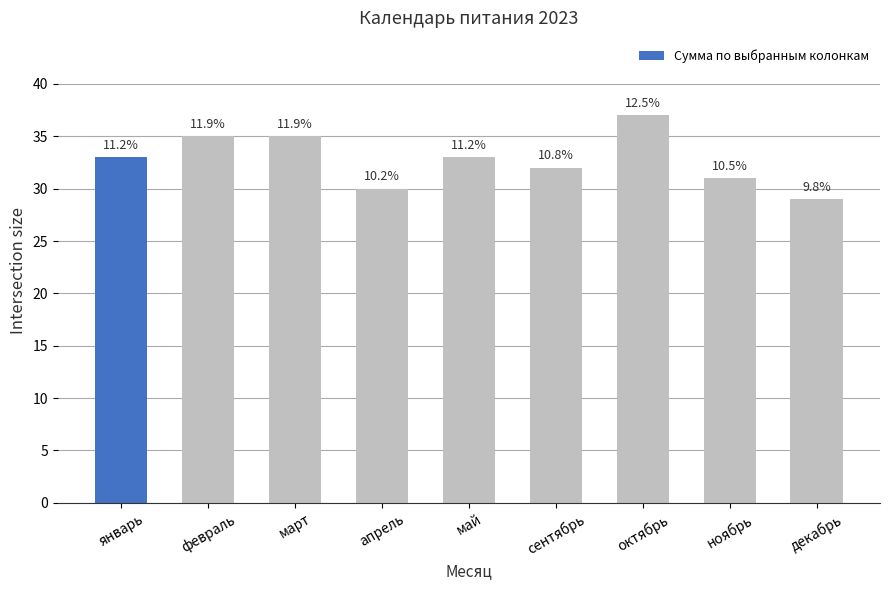

Are the bars horizontal?

No